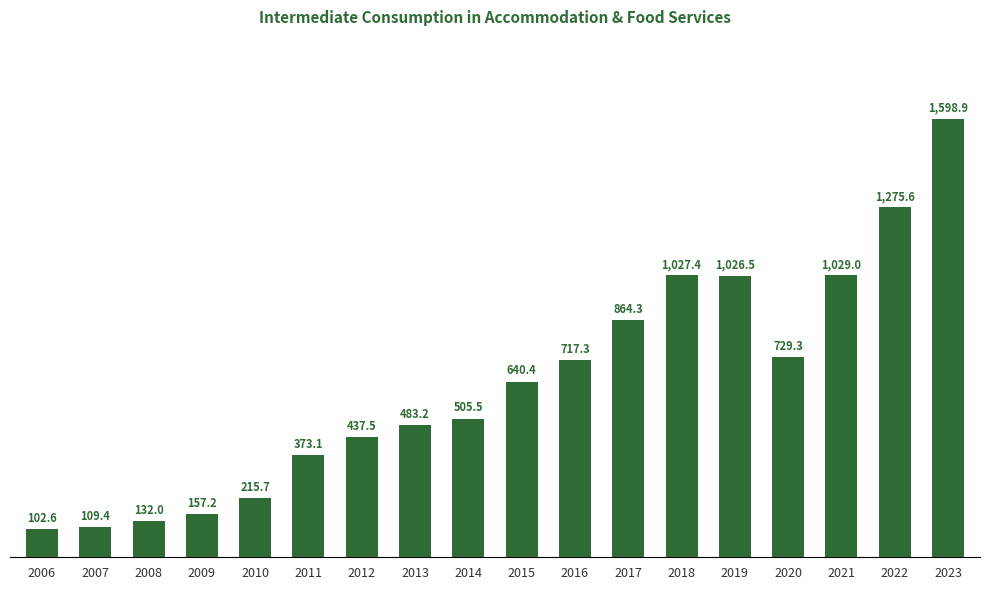

What is the change in value from 2014 to 2023?

+1093.4